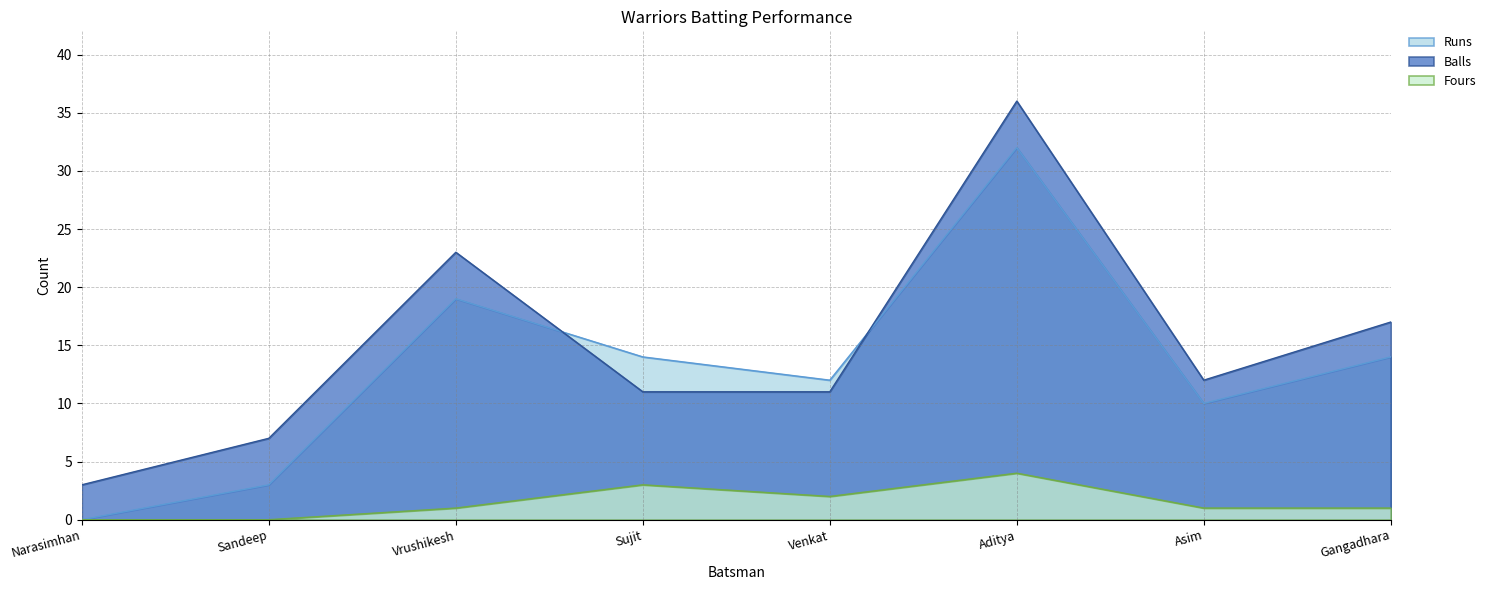

What are all the series names shown in the legend?

Runs, Balls, Fours